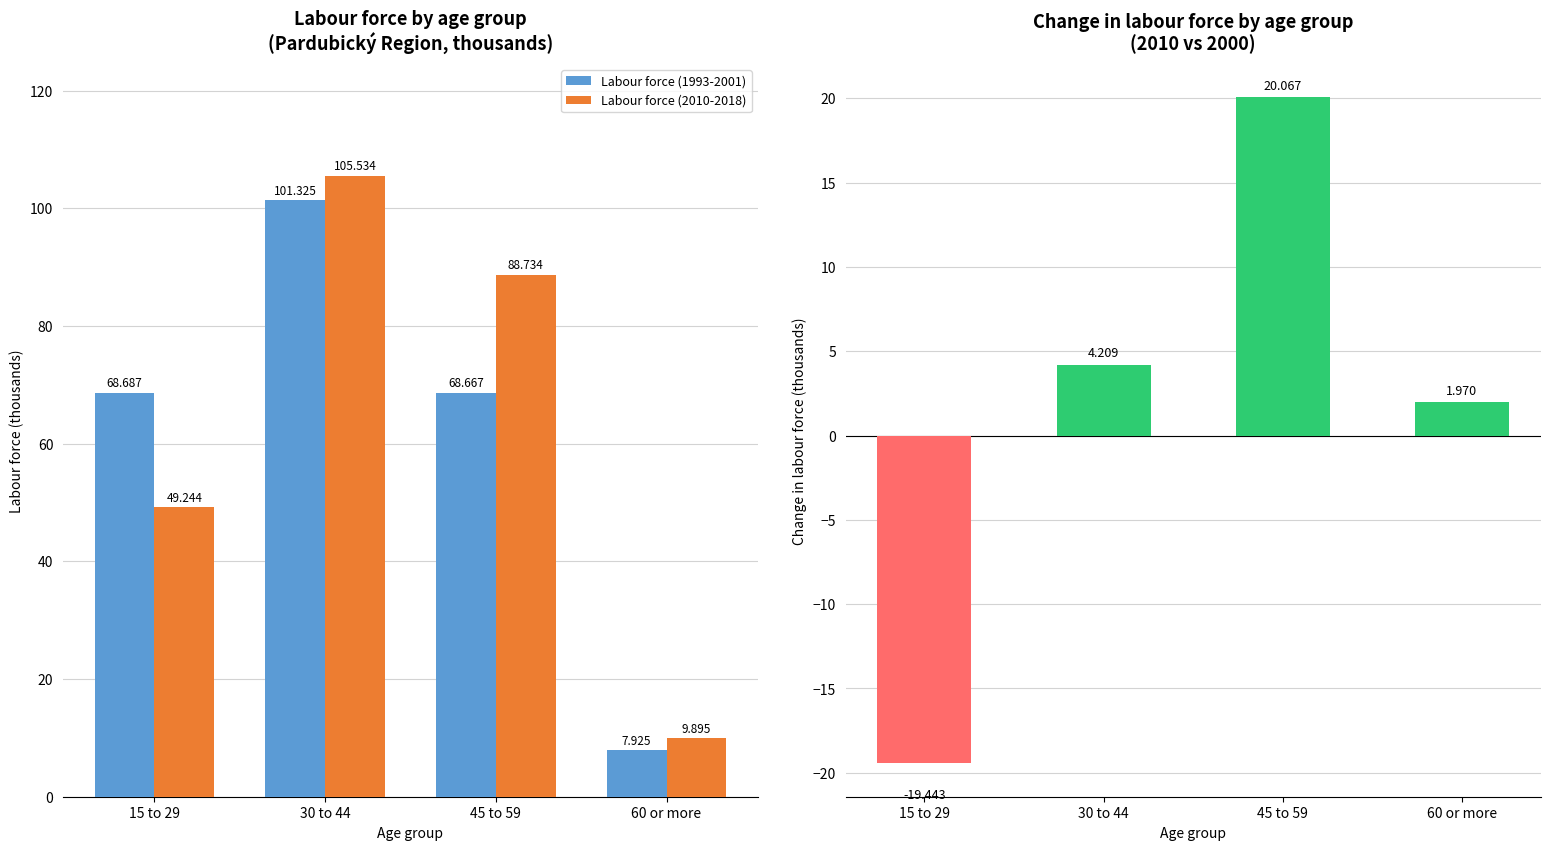

Which label corresponds to the largest value in the chart?

30 to 44